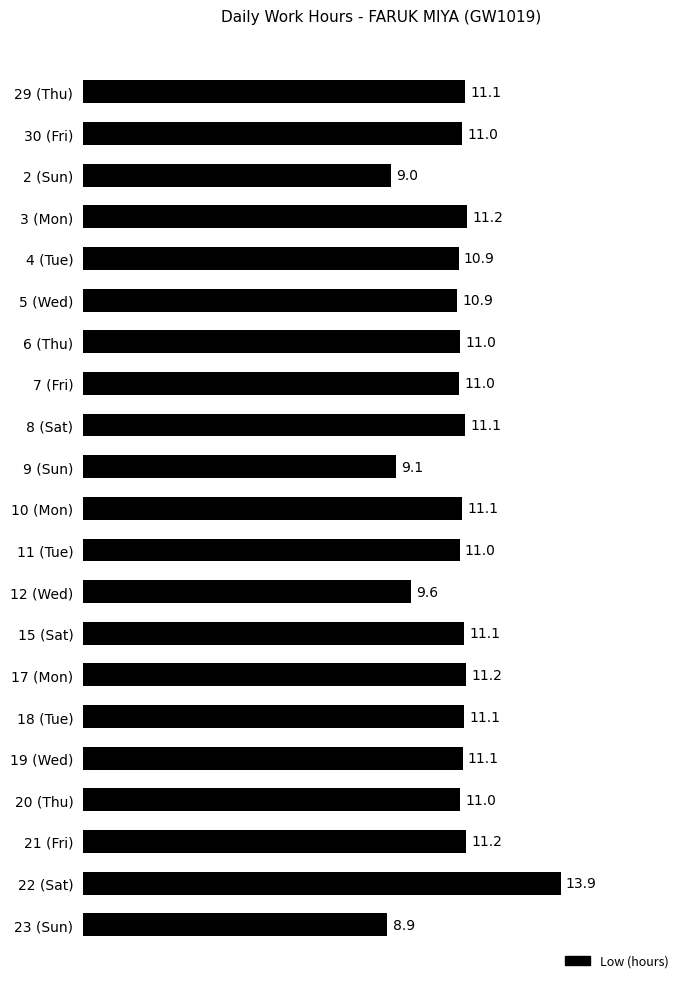

Between 23 (Sun) and 2 (Sun), which is larger?

2 (Sun)